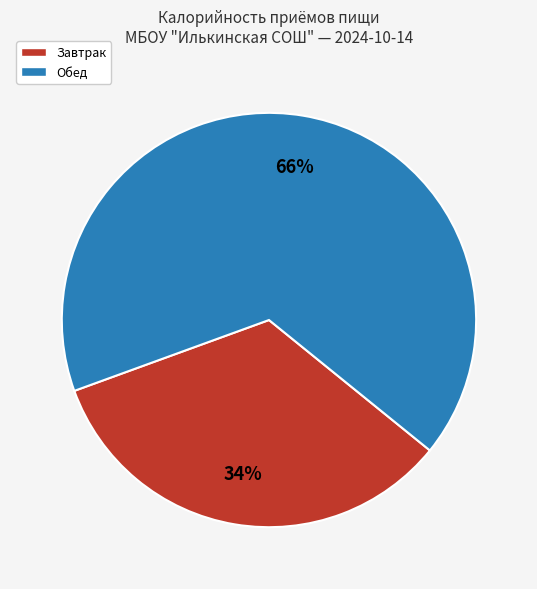

Which category has the smallest portion of the pie?

Завтрак